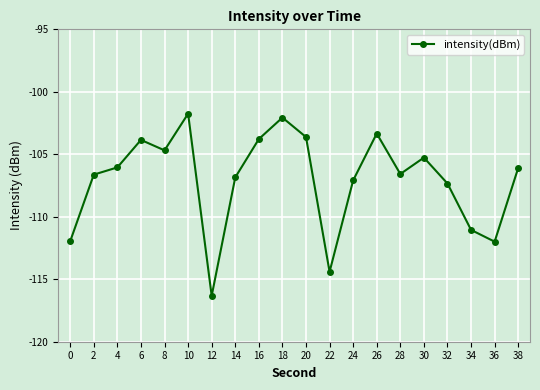

What is the value of the 20th point from the left?

-106.1